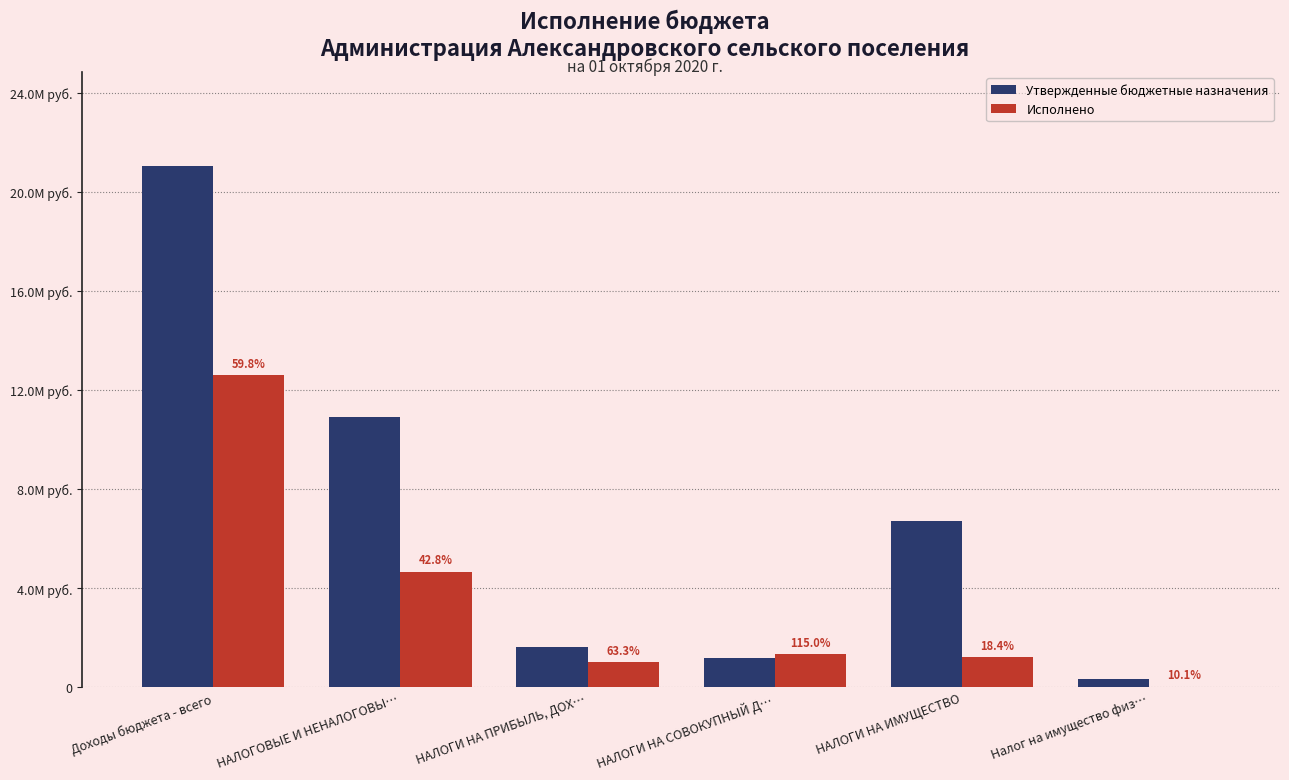

Are the bars grouped side by side (vs. stacked)?

Yes